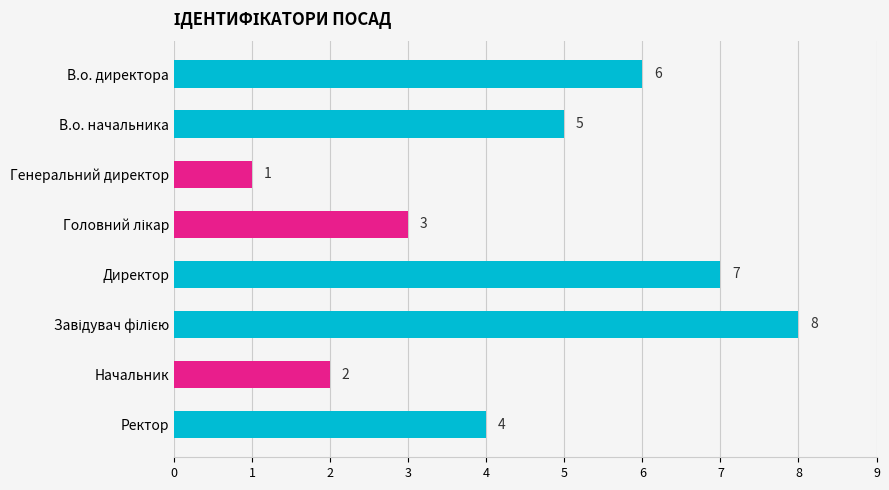

Count the values in the range 3 to 7.

5